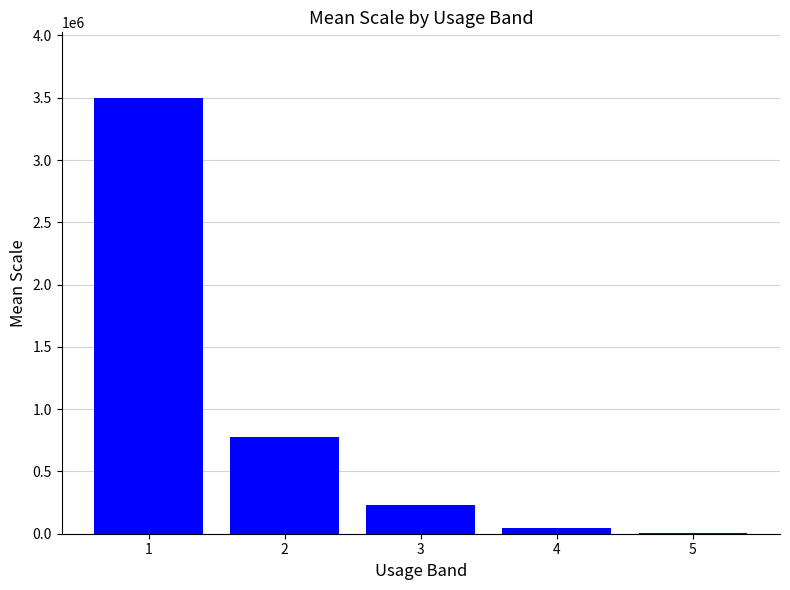

What value does the data have at 2?

775000